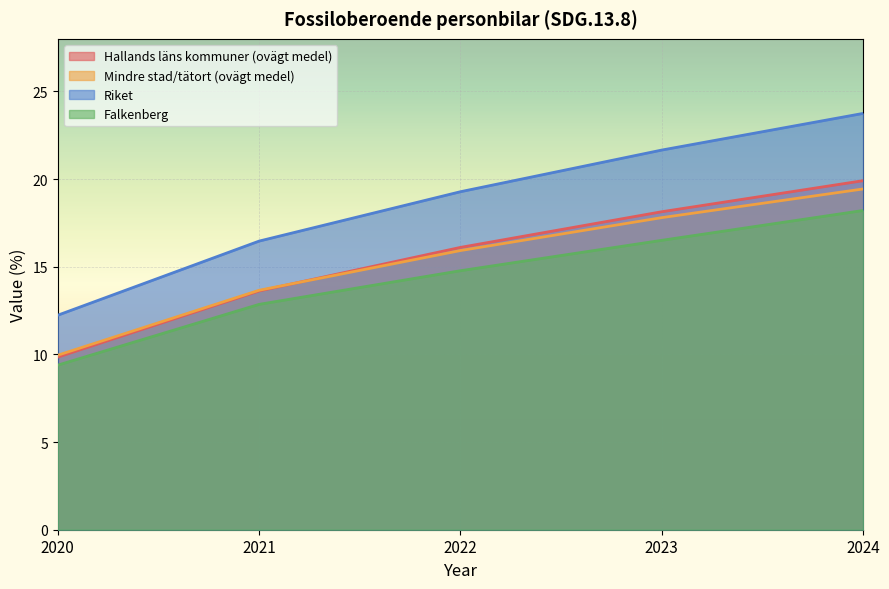

What is the average value of the Falkenberg series?

14.3